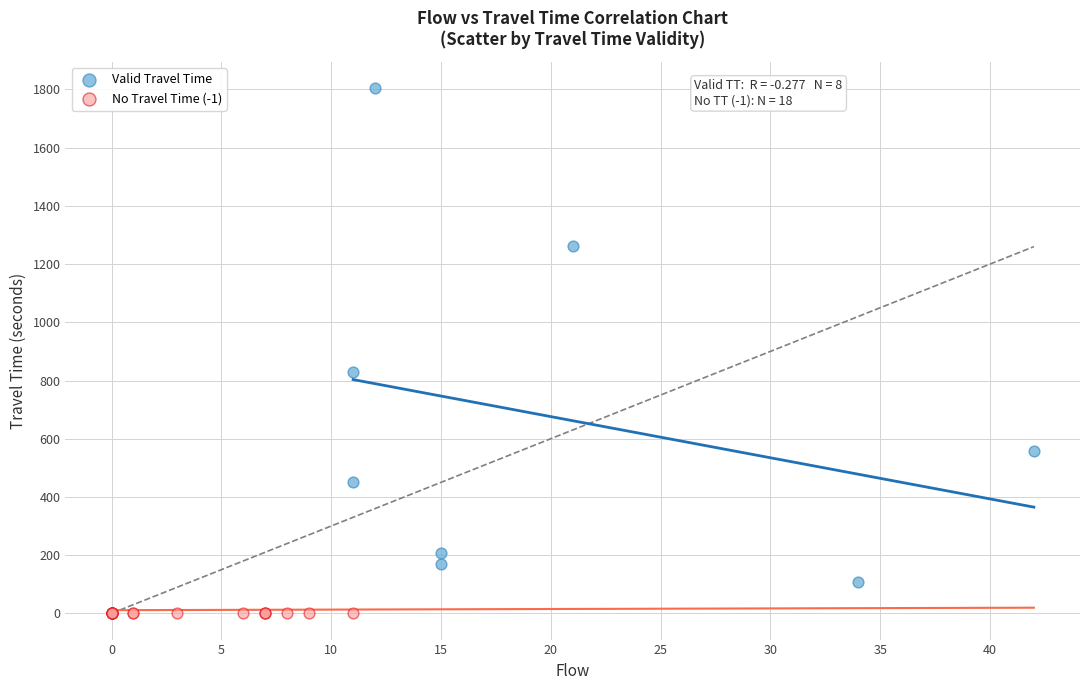

Which series contains the highest Y value?

Valid Travel Time